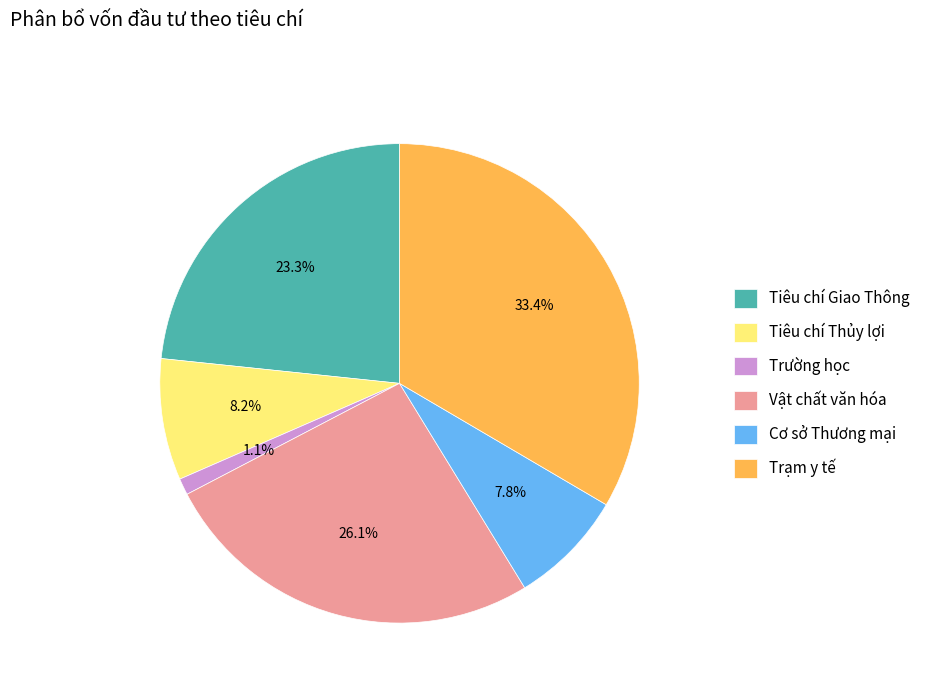

The Trạm y tế slice represents 33% of the pie. True or false?

True